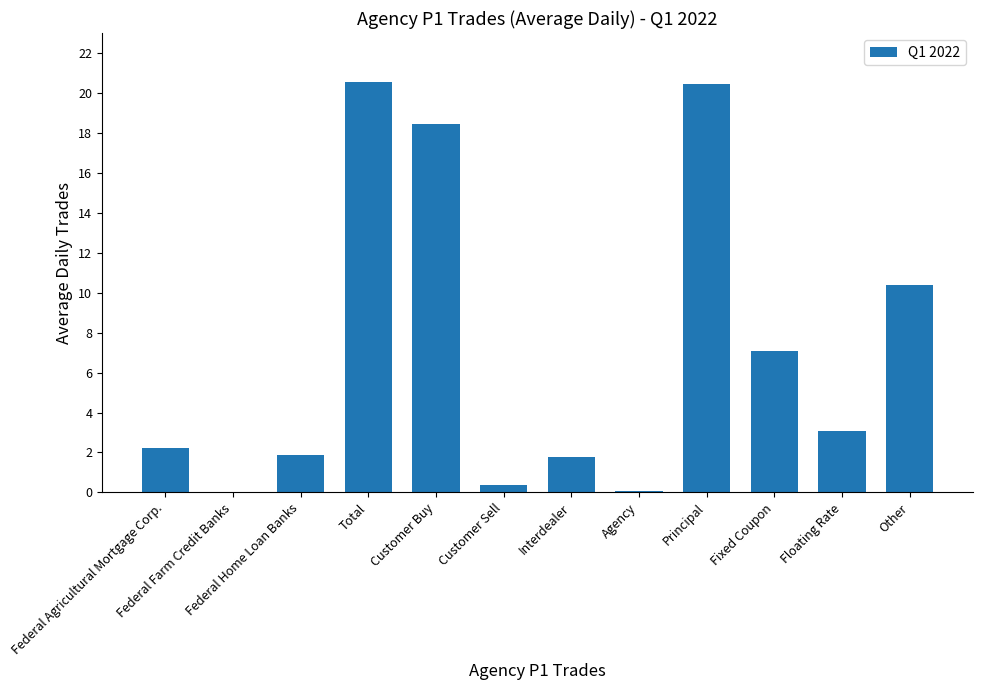

Read the value at Interdealer.

1.8